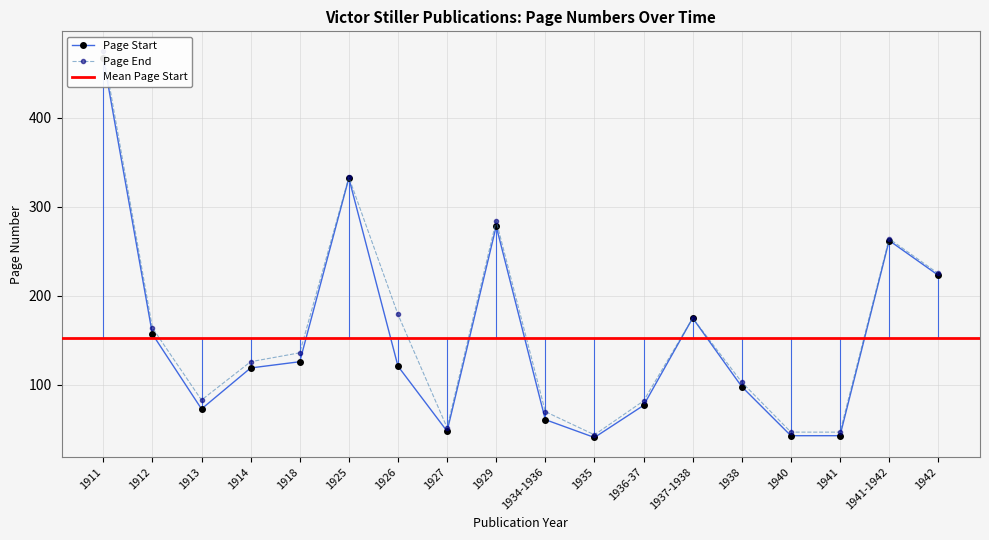

Reading left to right, list all the values displayed in this chart.

Page Start: 1911=467	1912=157	1913=73	1914=119	1918=126	1925=332	1926=121	1927=48	1929=278	1934-1936=61	1935=41	1936-37=77	1937-1938=175	1938=98	1940=43	1941=43	1941-1942=262	1942=223
Page End: 1911=475	1912=164	1913=83	1914=126	1918=136	1925=333	1926=179	1927=52	1929=284	1934-1936=70	1935=44	1936-37=82	1937-1938=175	1938=103	1940=47	1941=47	1941-1942=264	1942=225